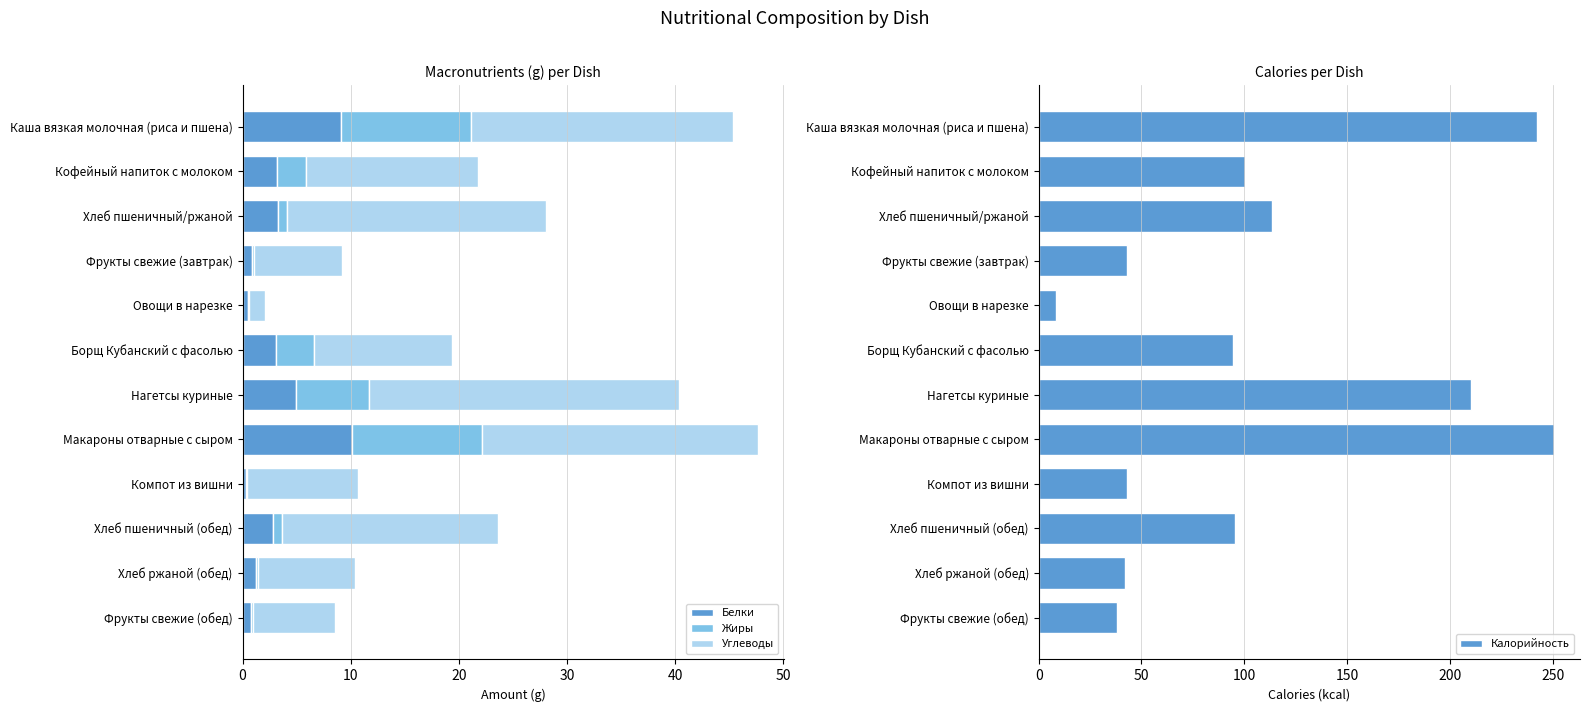

What is the difference between the maximum and second lowest values in the Калорийность series?

212.8